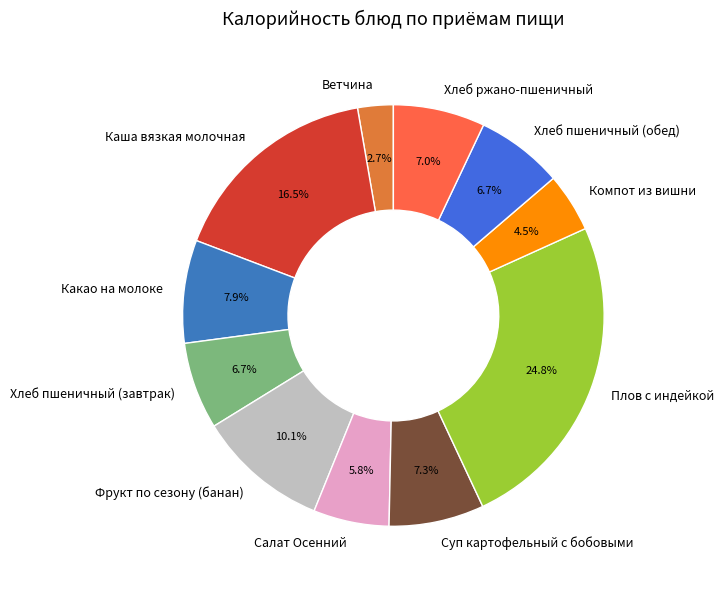

To the nearest percent, what is the combined percentage of Хлеб ржано-пшеничный and Какао на молоке?

15%